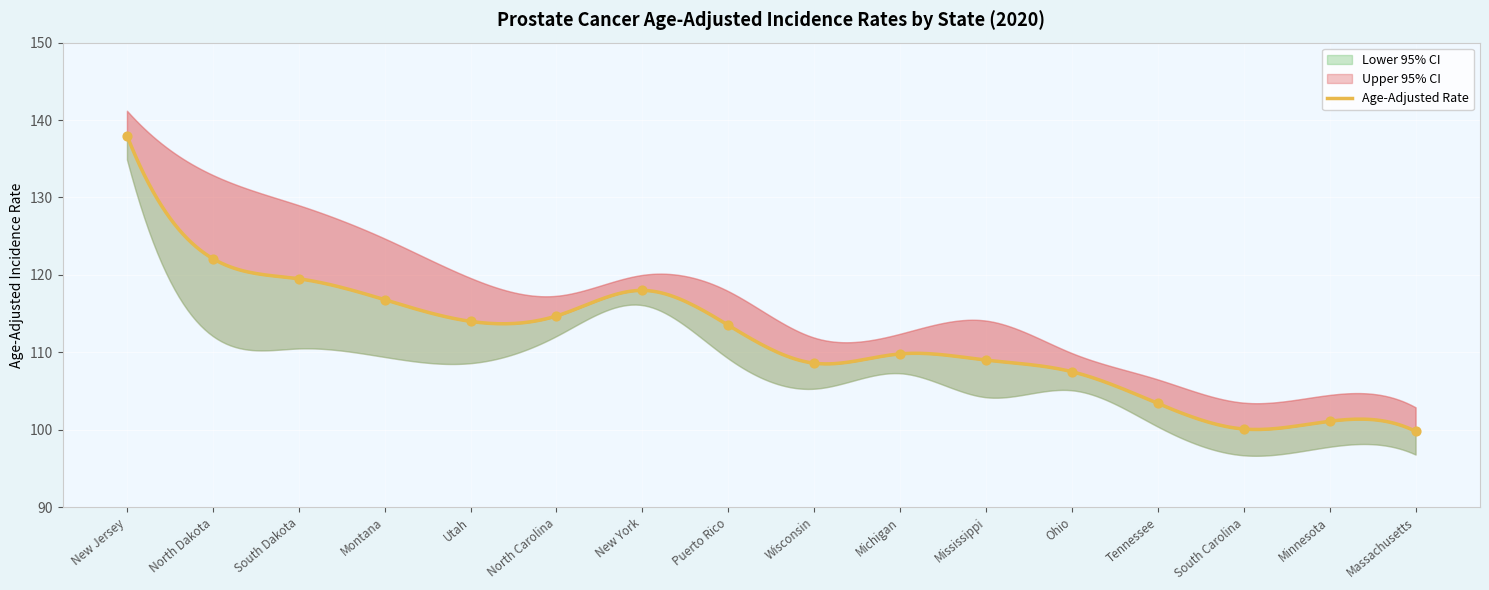

At how many categories does at least one series exceed 113?

9